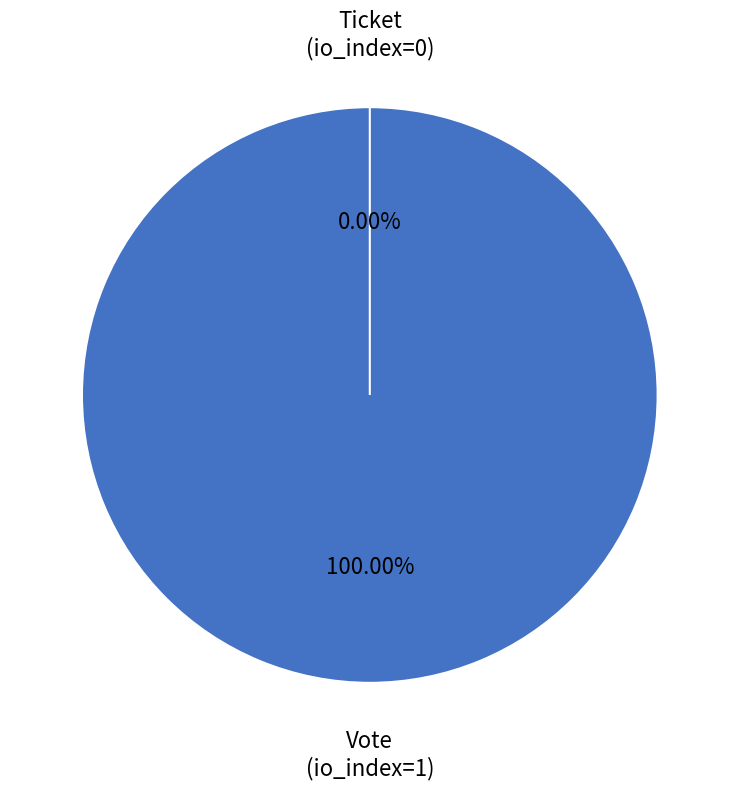

What is the smallest slice in the pie chart?

Ticket (io_index=0)